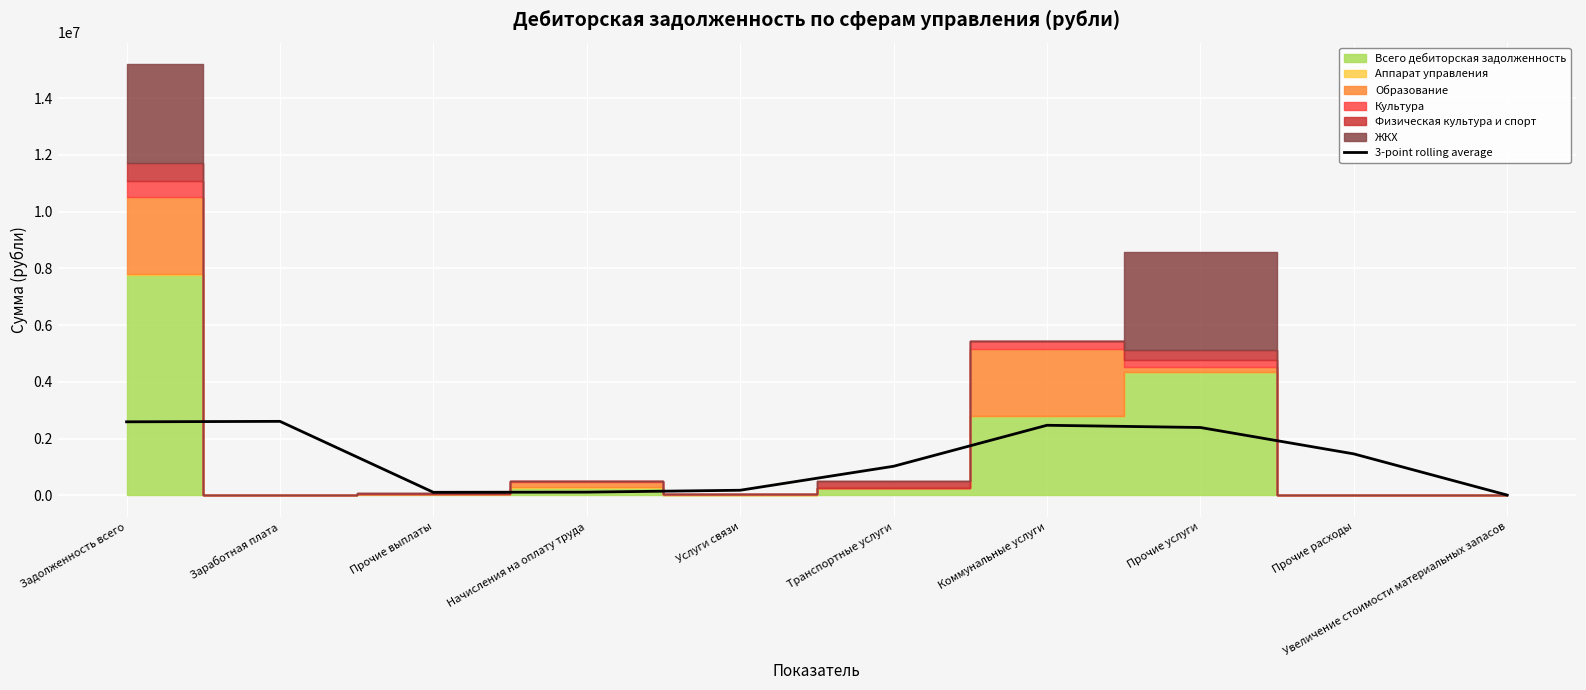

Is it true that 3-point rolling average equals 1021551.2 at Транспортные услуги?

True